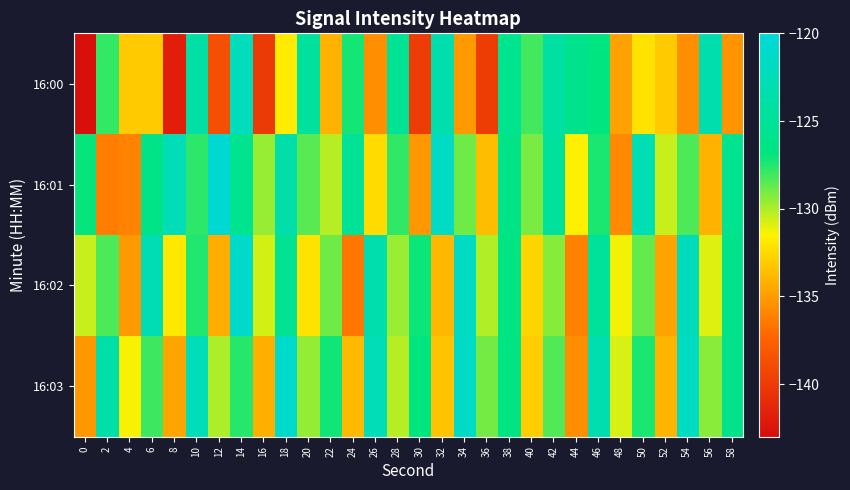

Which series has the widest spread of values?

16:00